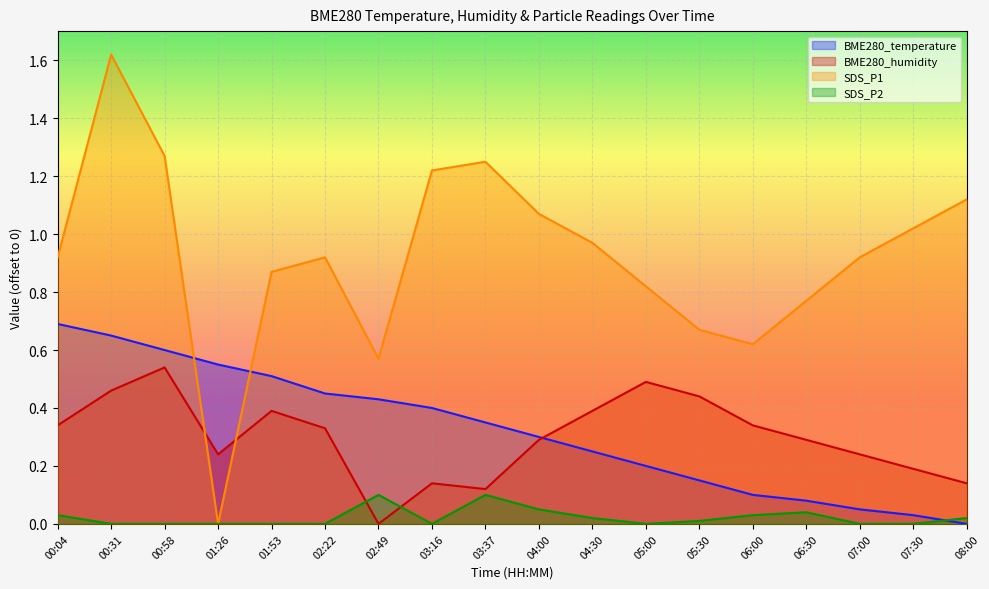

What are all the series names shown in the legend?

BME280_temperature, BME280_humidity, SDS_P1, SDS_P2